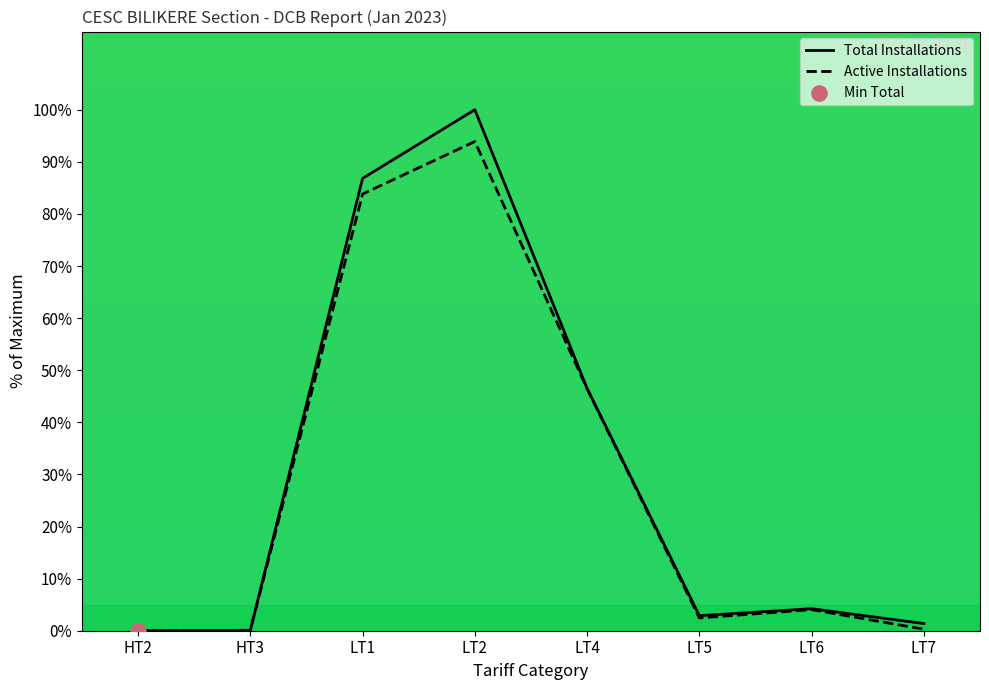

Which series has the largest total across all categories?

Total Installations